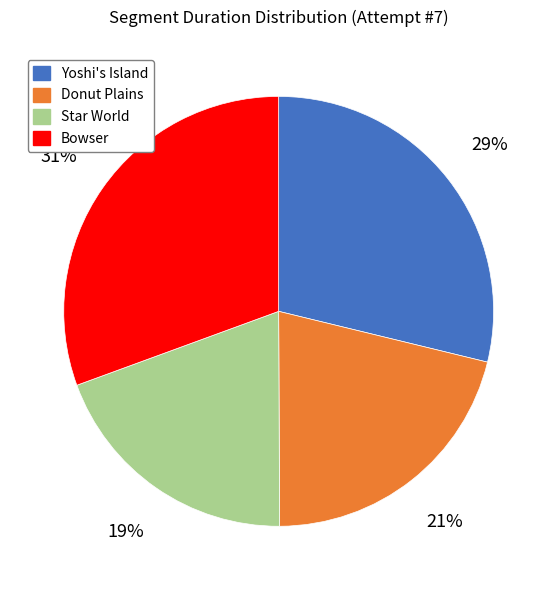

To the nearest percent, what percentage of the pie is Bowser?

31%